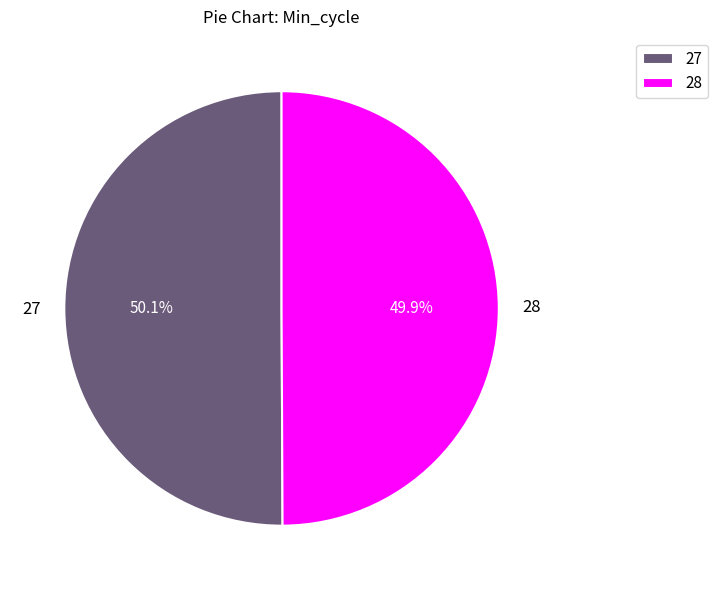

What is the ratio of the value at 28 to the value at 27?

1.0